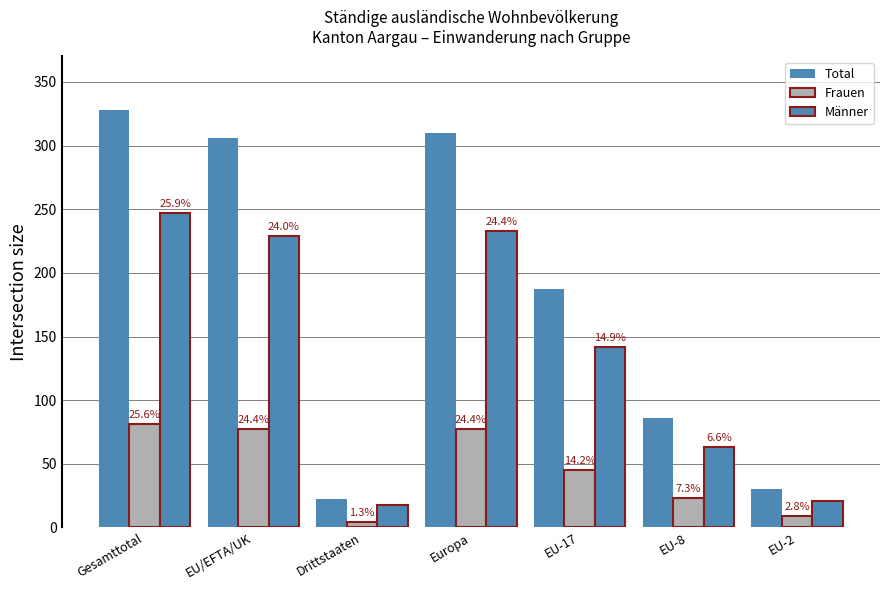

What is the difference between the Frauen values at Drittstaaten and Gesamttotal?

77